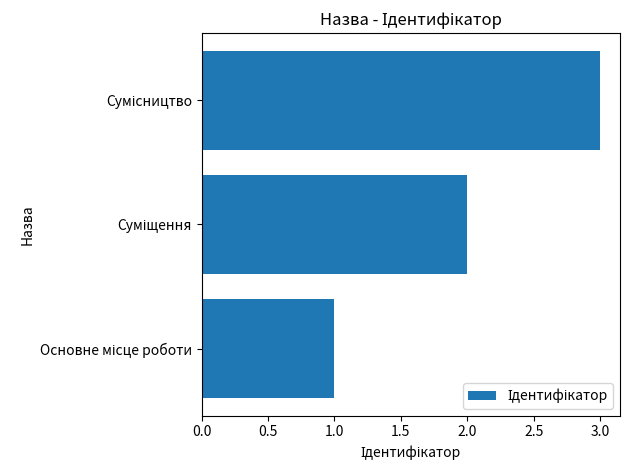

What is the greatest value displayed?

3